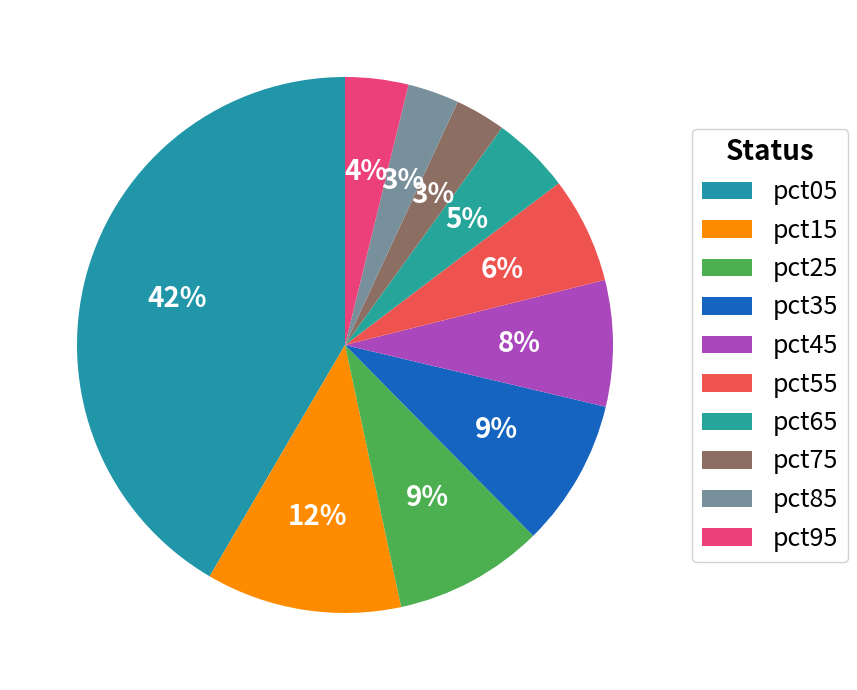

How many segments does this pie chart have?

10